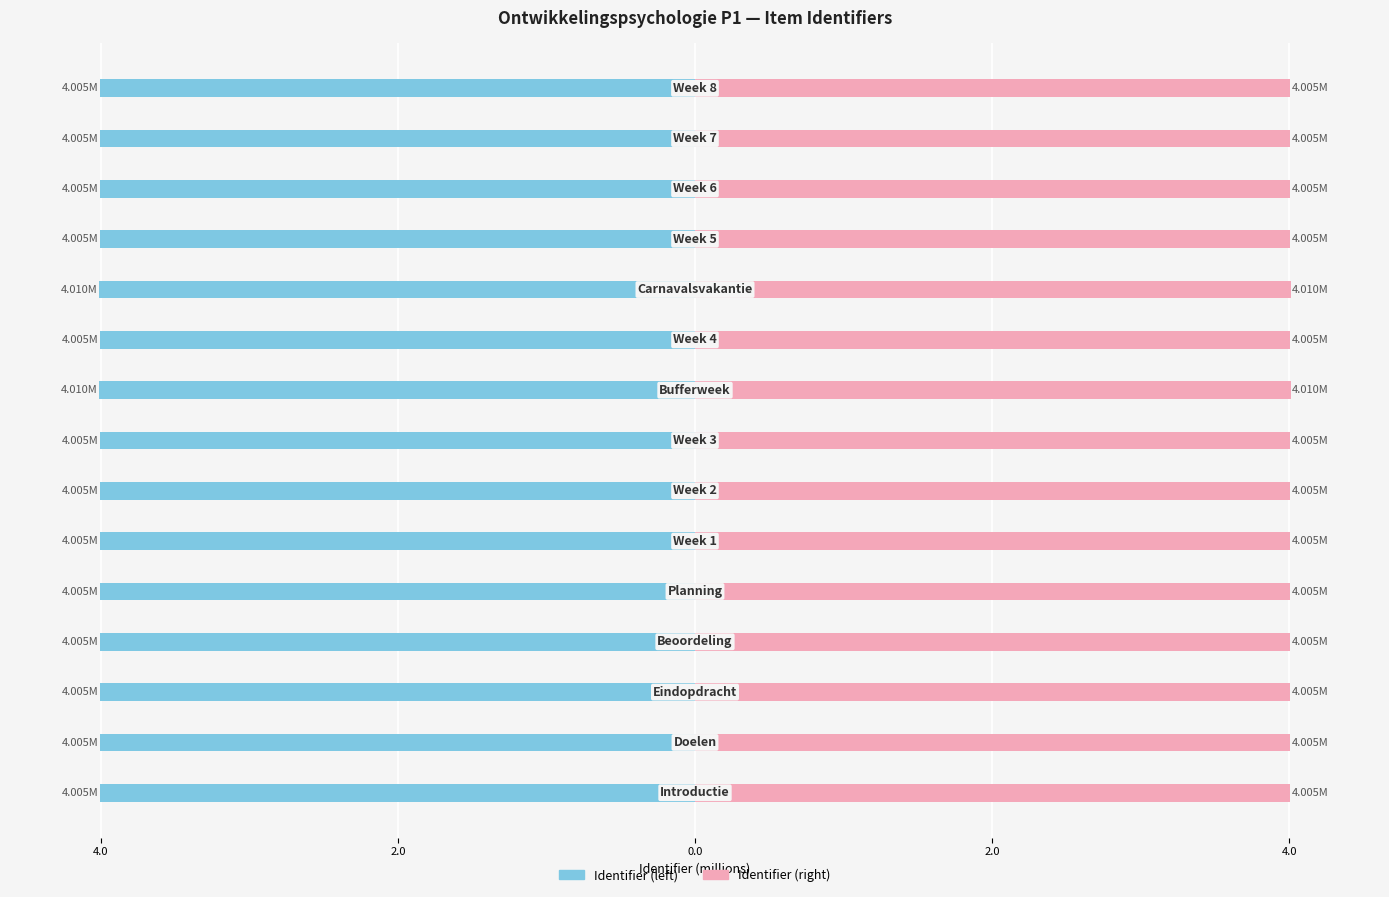

List the series in order of their peak value, lowest first.

Identifier (left), Identifier (right)